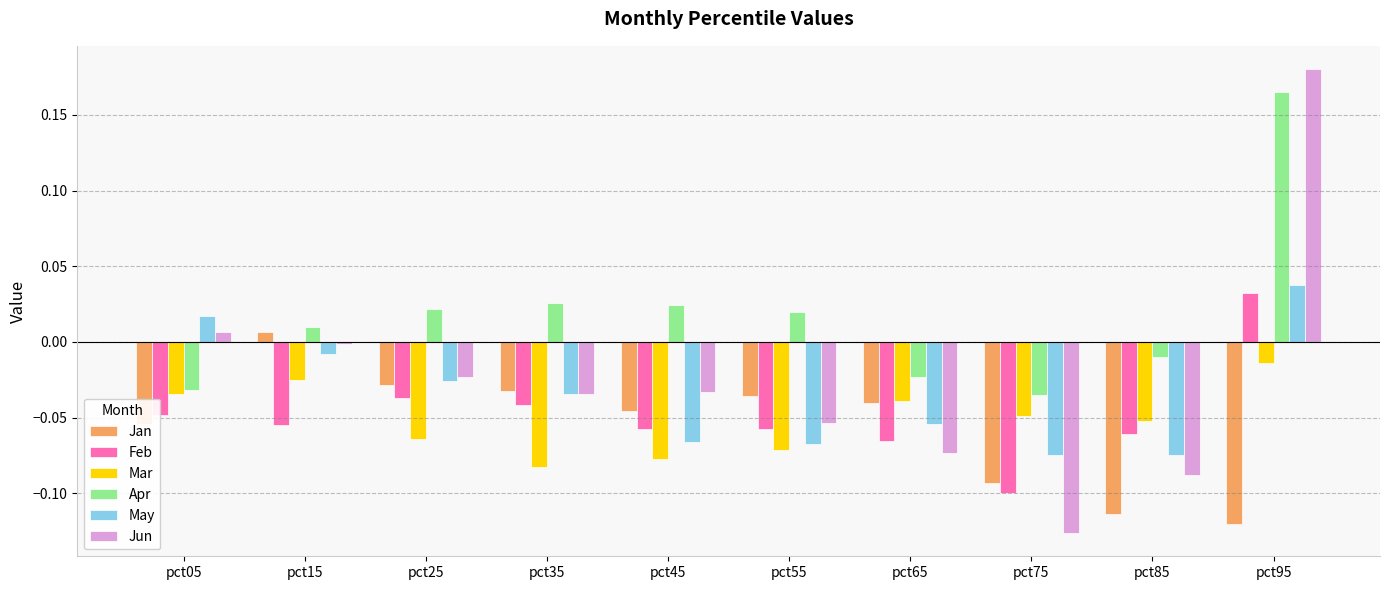

Where does the Apr series first go above 0?

pct15